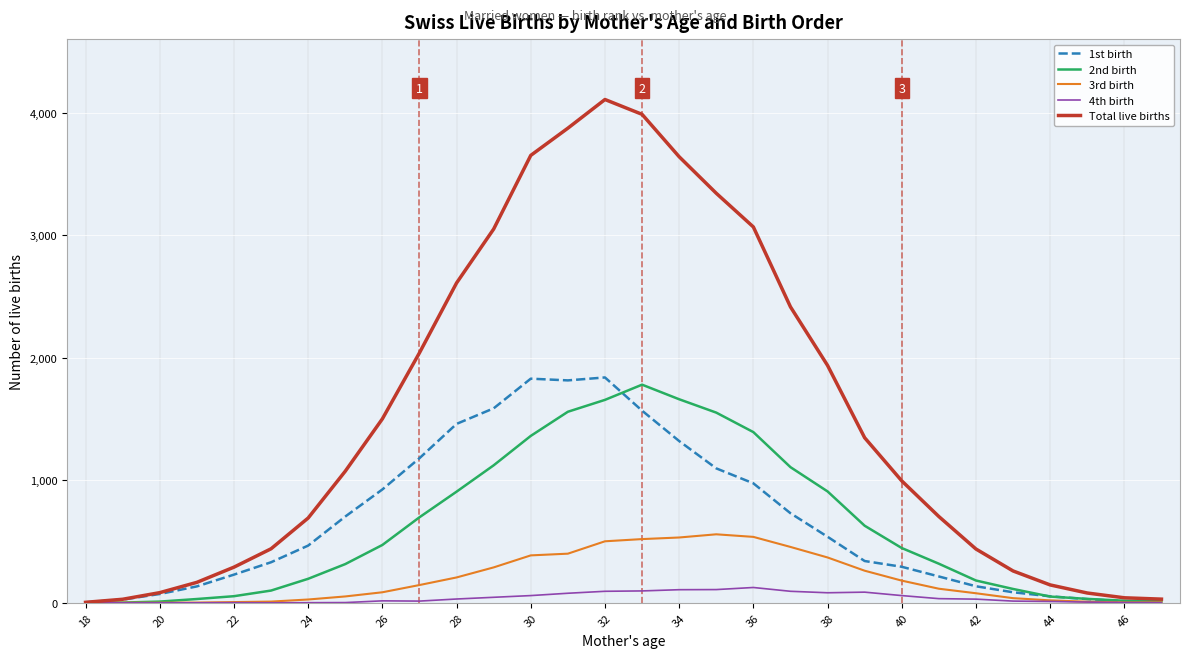

How many lines are shown in the chart?

5